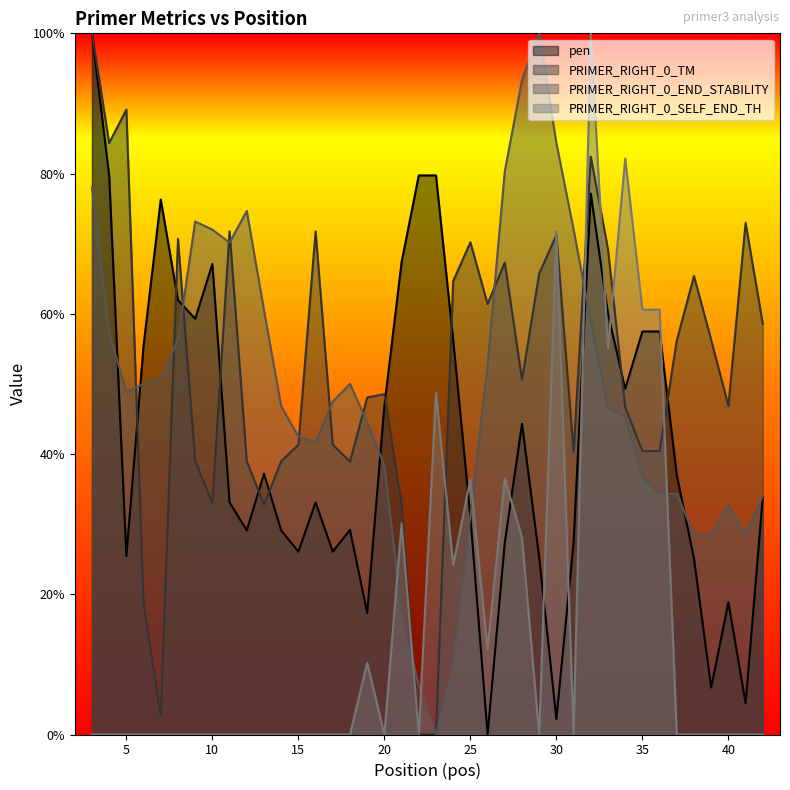

What is the maximum value shown in the chart?

100.0